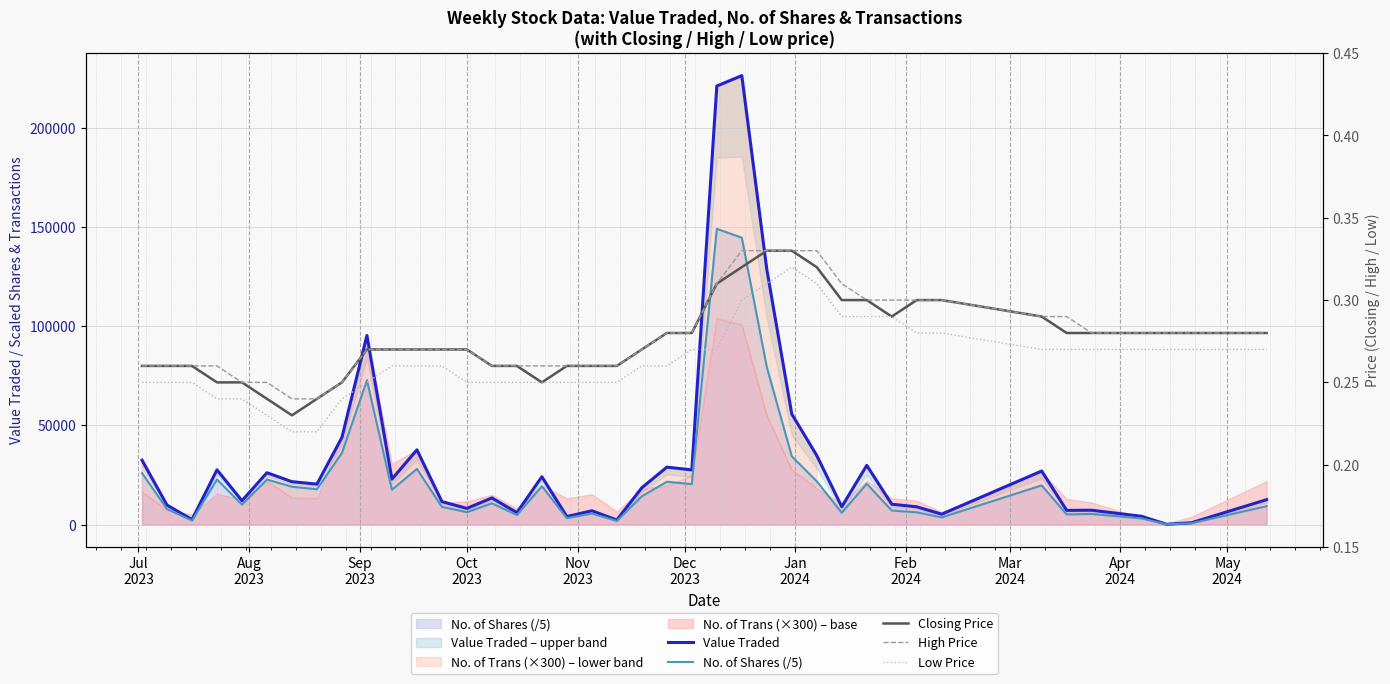

How many lines are shown in the chart?

5